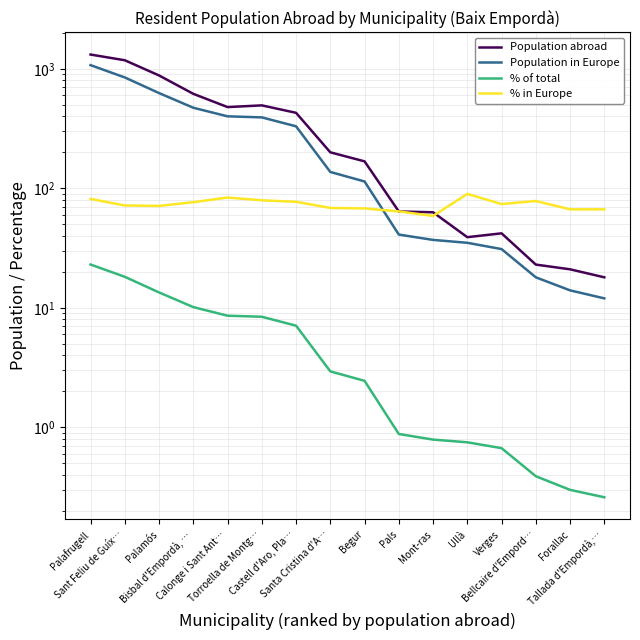

Reading right to left, transcribe all the data shown in this chart.

Population abroad: 18.0	21.0	23.0	42.0	39.0	63.0	64.0	168.0	200.0	428.0	494.0	478.0	617.0	879.0	1178.0	1315.0
Population in Europe: 12.0	14.0	18.0	31.0	35.0	37.0	41.0	114.0	137.0	330.0	392.0	400.0	472.0	626.0	846.0	1072.0
% of total: 0.3	0.3	0.4	0.7	0.8	0.8	0.9	2.5	2.9	7.1	8.4	8.6	10.1	13.4	18.2	23.0
% in Europe: 66.7	66.7	78.3	73.8	89.7	58.7	64.1	67.9	68.5	77.1	79.3	83.7	76.5	71.2	71.8	81.5